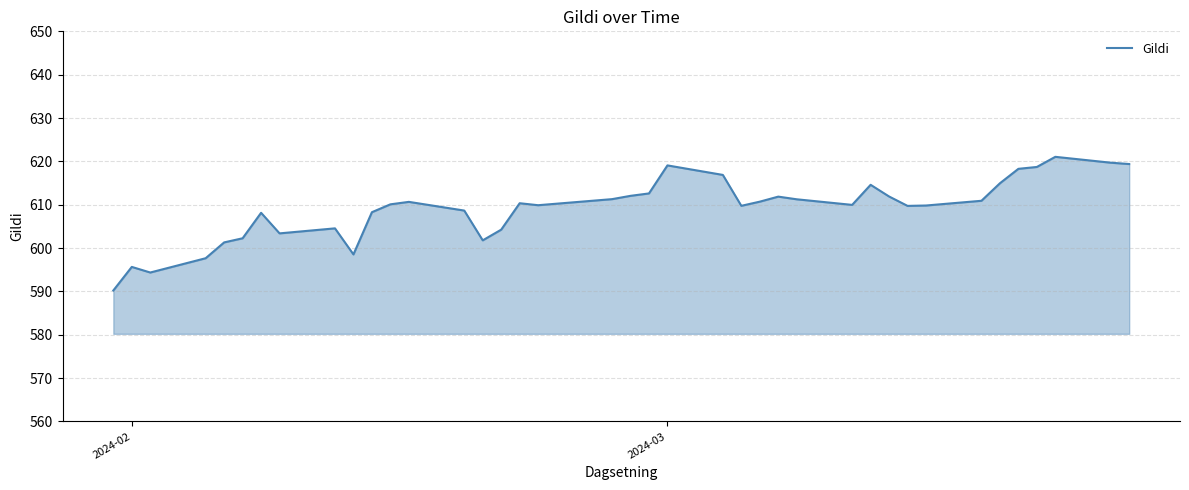

What is the greatest value displayed?

621.1